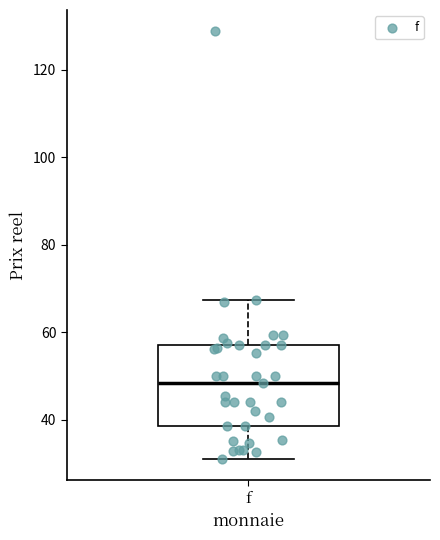

Transcribe this box plot: give where the median line is, the range the box spans, and where the two whiskers end, as read against the y-axis. The values are not printed on the chart, so give them approximately, as read against the axis.

median 48, box 38 to 58, whiskers 32 to 68